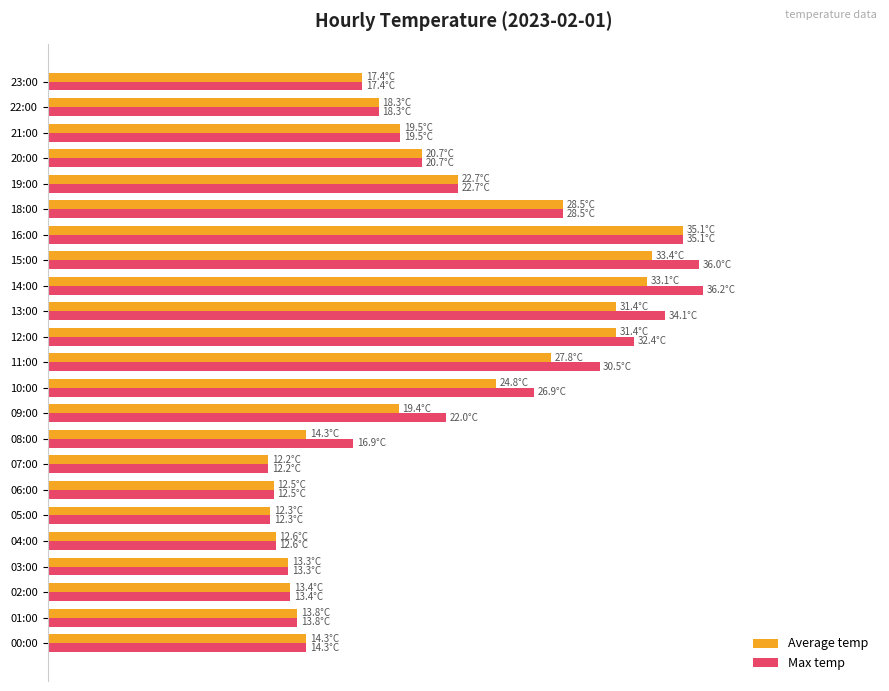

What is the maximum value shown in the chart?

90.5